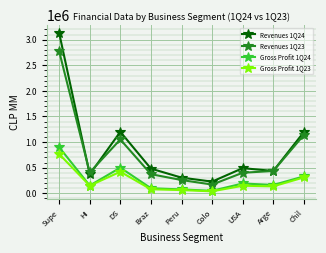

What is the label of the 8th point from the right?

HI